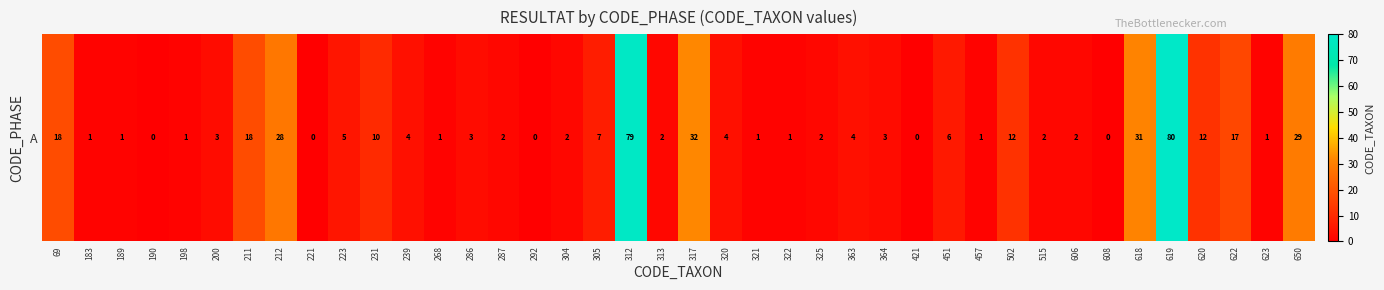

What is the greatest value displayed?

80